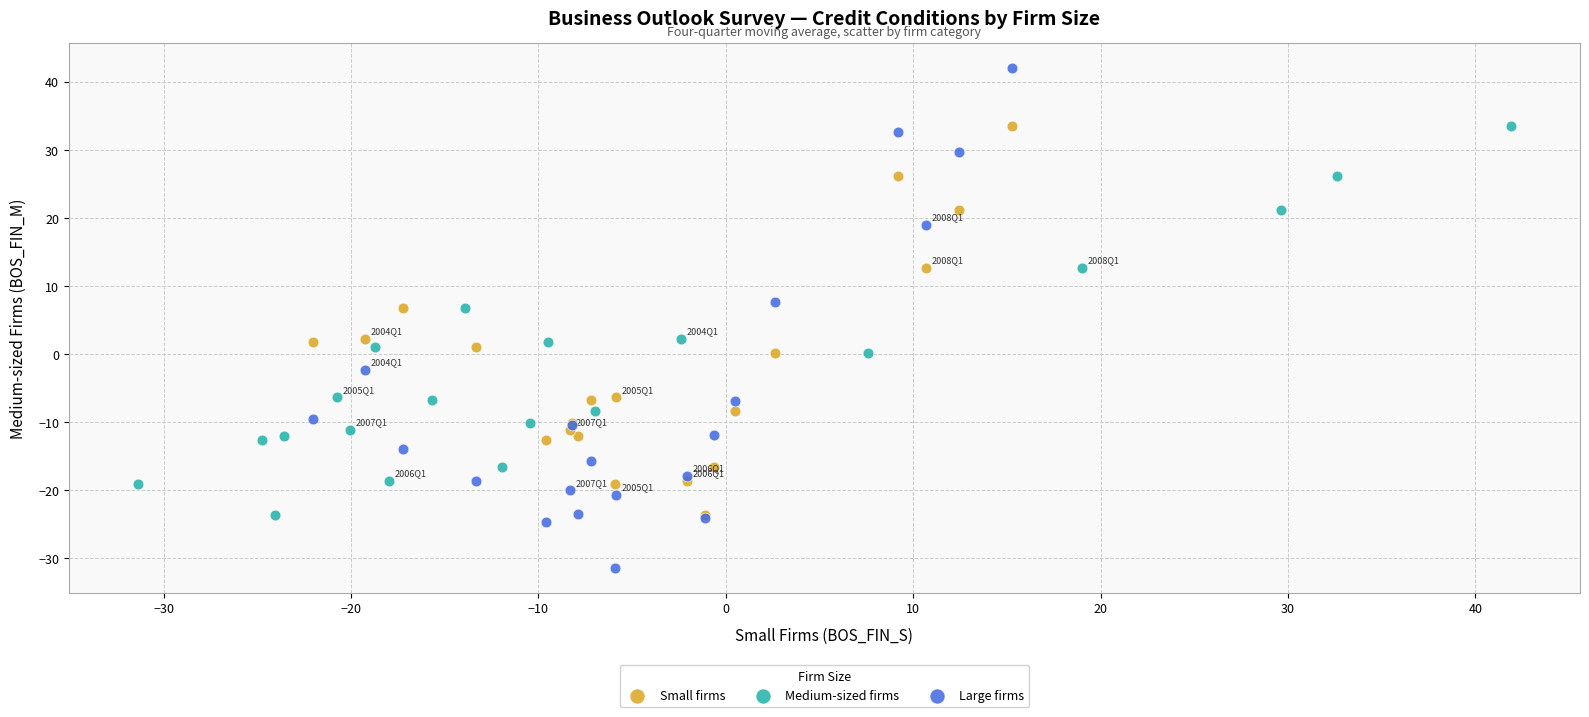

Which series contains the highest Y value?

Large firms